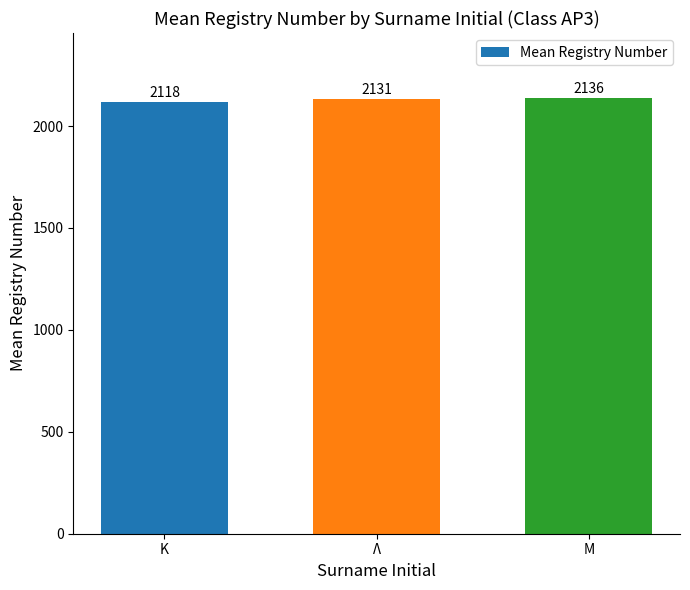

What is the smallest value displayed?

2117.7